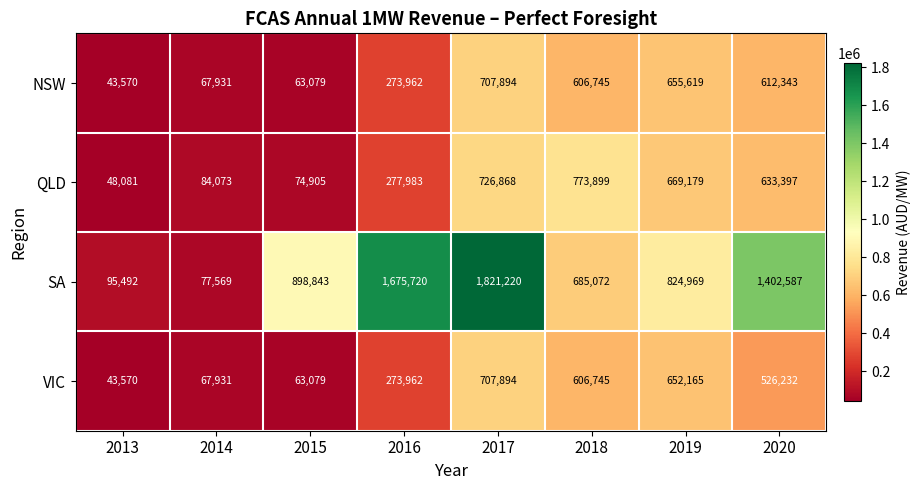

Is it true that VIC equals 15841 at 2014?

False